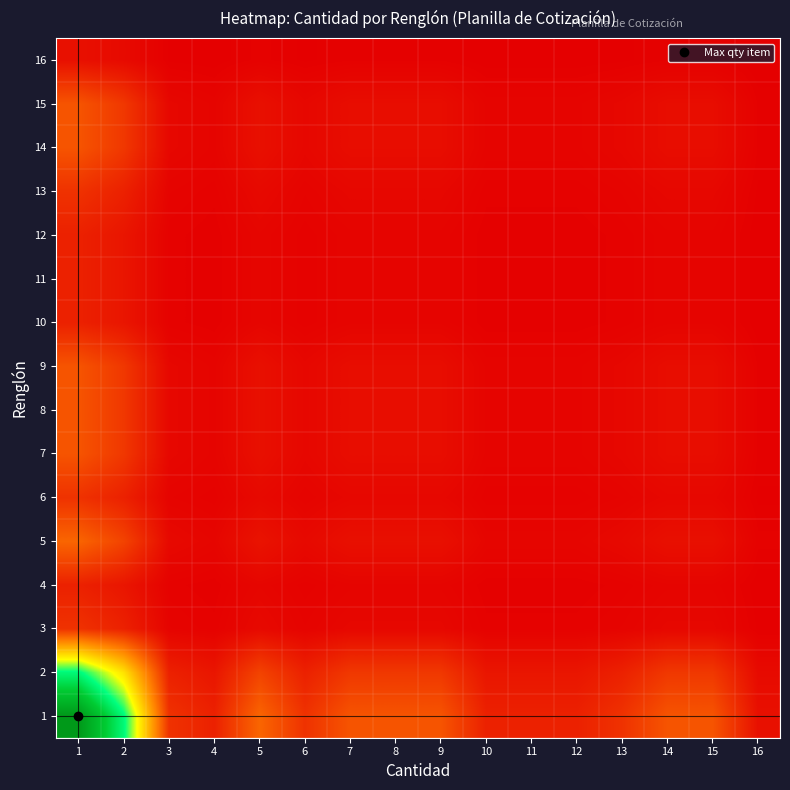

At which category is the sum across all series the highest?

1